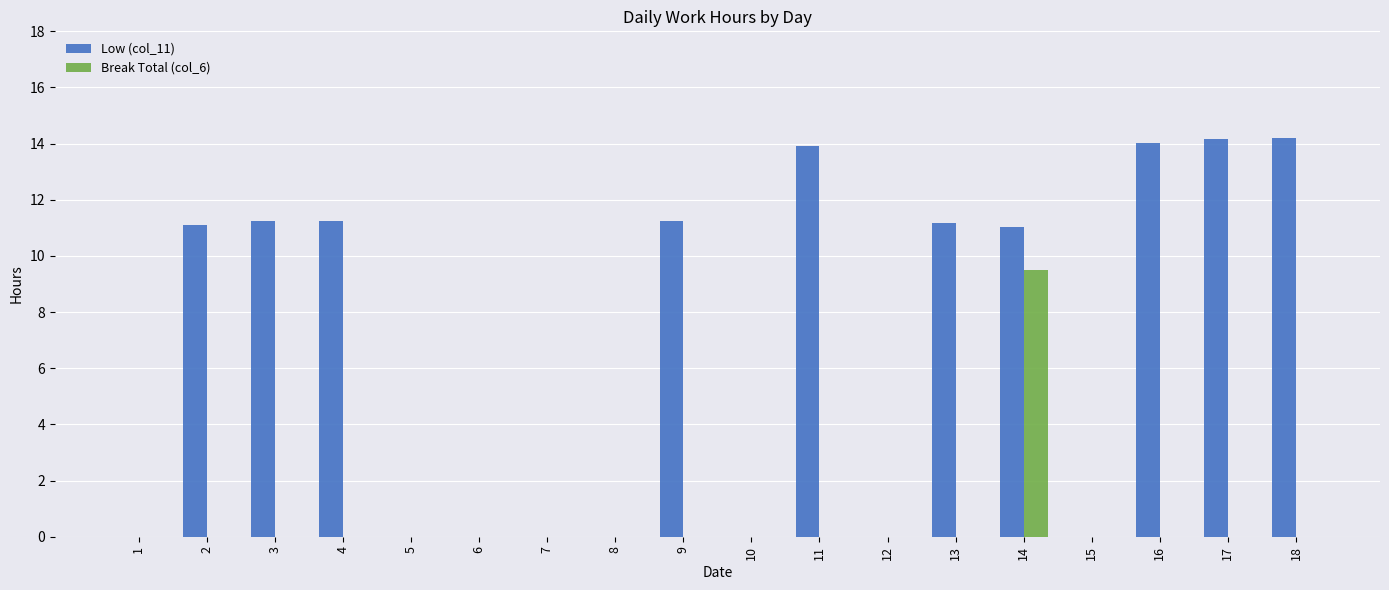

What is the maximum value shown in the chart?

14.2